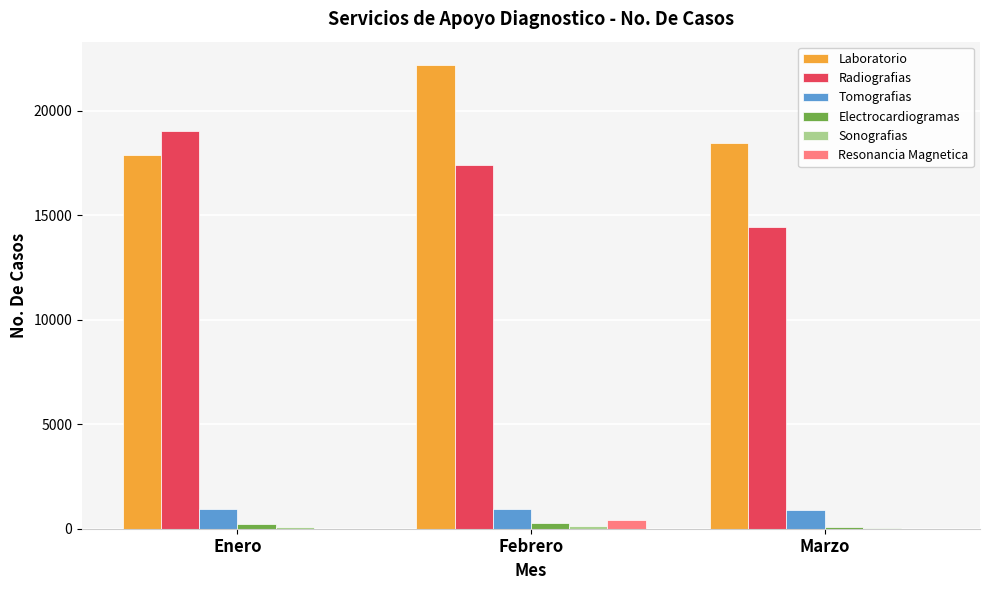

How many data points does each series have?

3